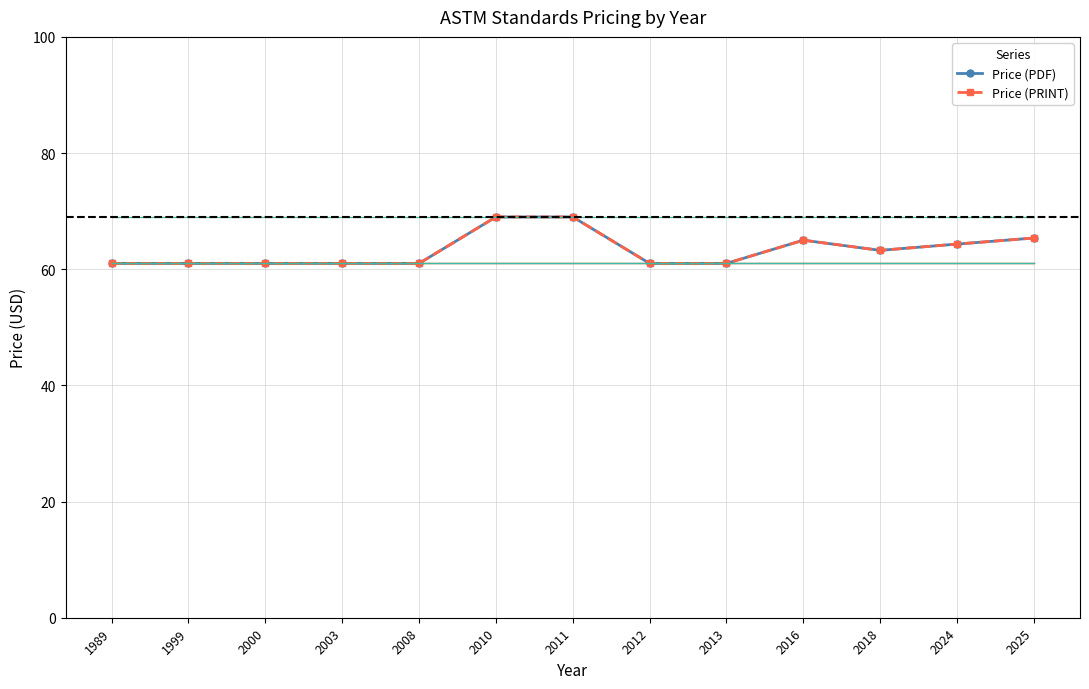

True or false: 1989 std #1 has a value of 61.0 at 2016.

True